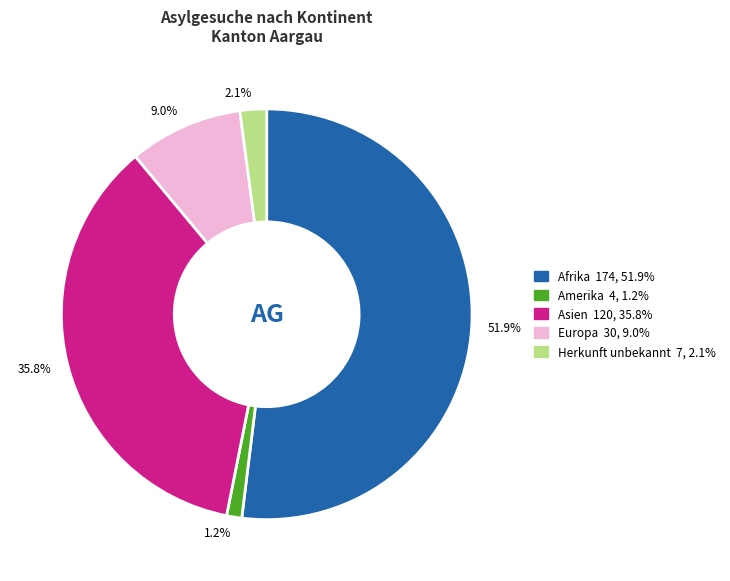

Approximately how many times larger is the value at 9.0% compared to 1.2%?

7.5